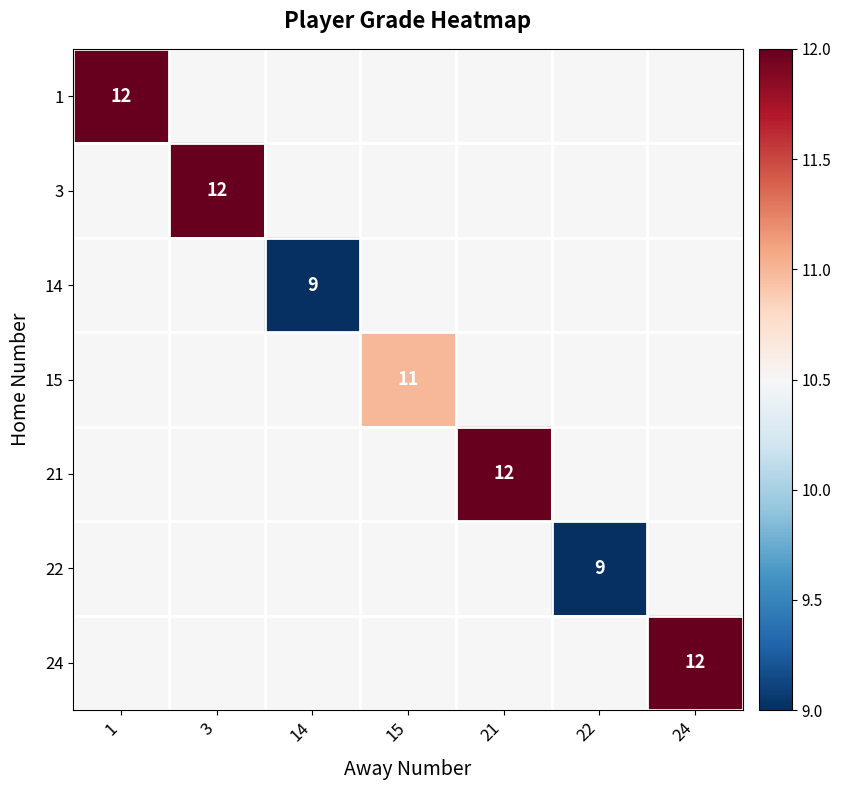

The value of 14 at 14 is 15.1. True or false?

False